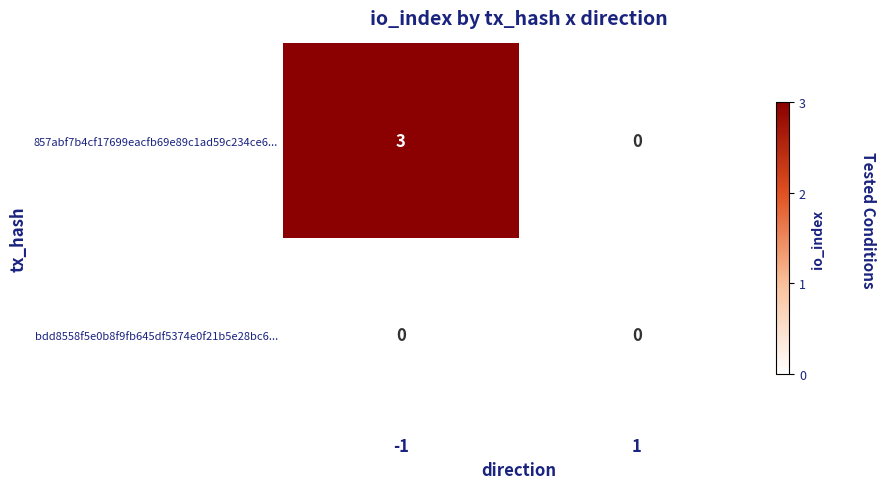

Which series has the largest total across all categories?

857abf7b4cf17699eacfb69e89c1ad59c234ce6...